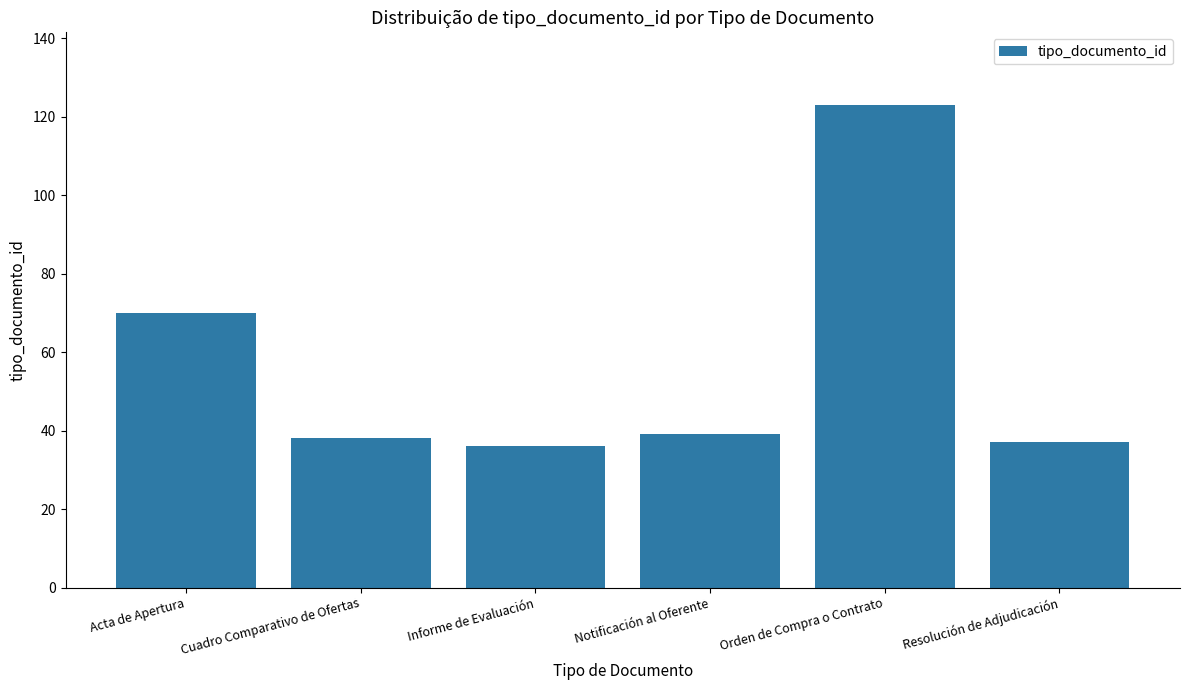

Reading left to right, list all the values displayed in this chart.

70	38	36	39	123	37